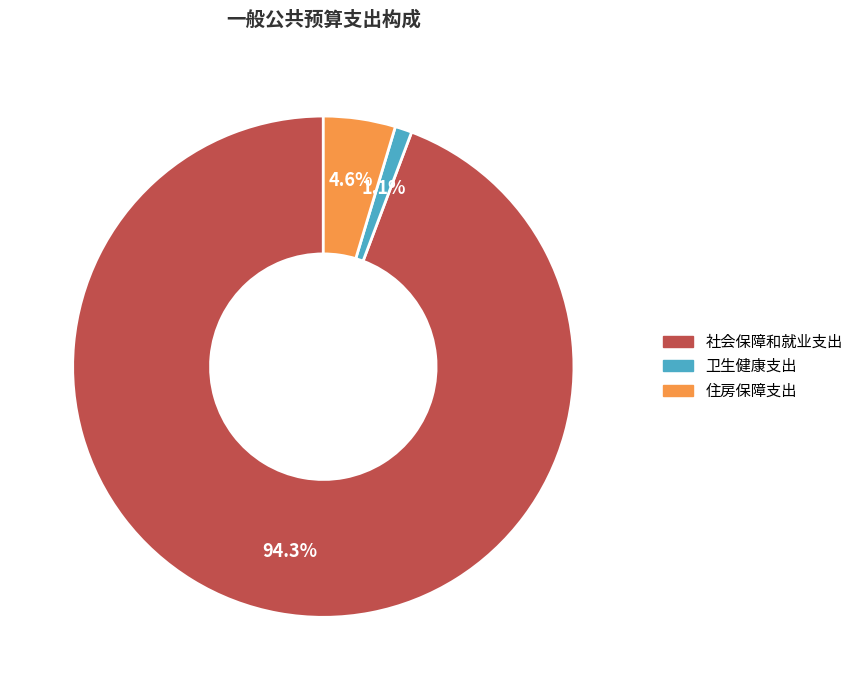

How much of the chart is everything except 卫生健康支出?

98.9%